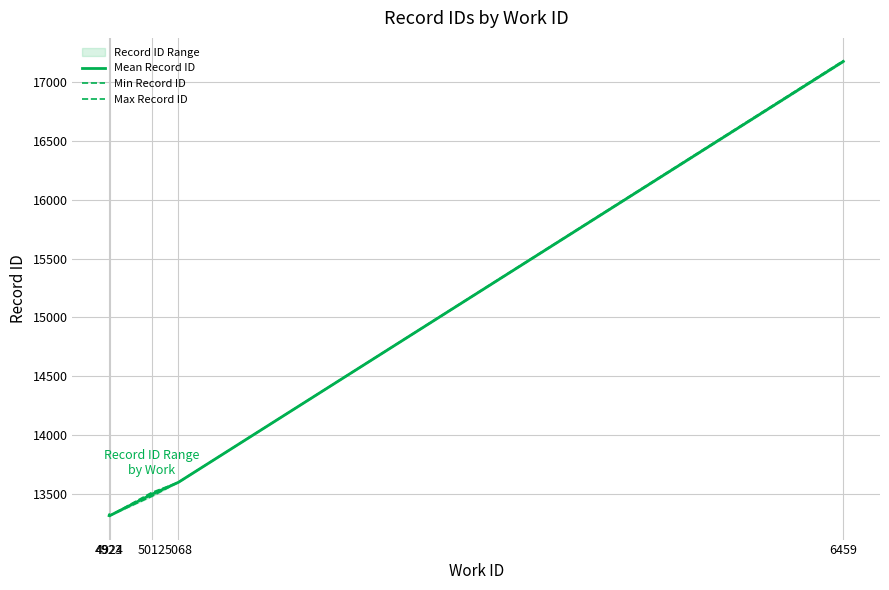

What is the difference between the second highest and second lowest values in the Max Record ID series?

264